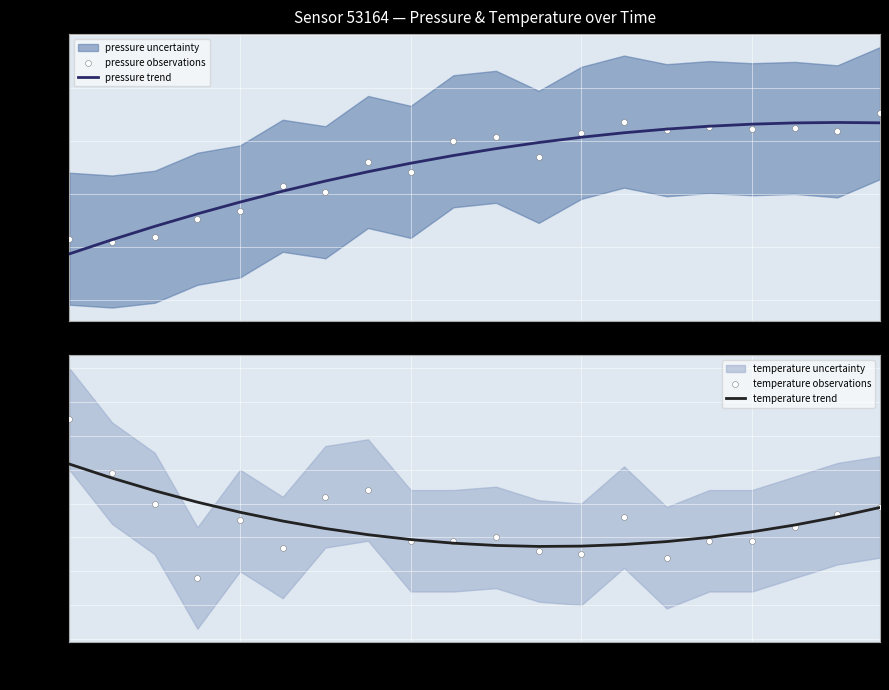

At which category is the sum across all series the highest?

19